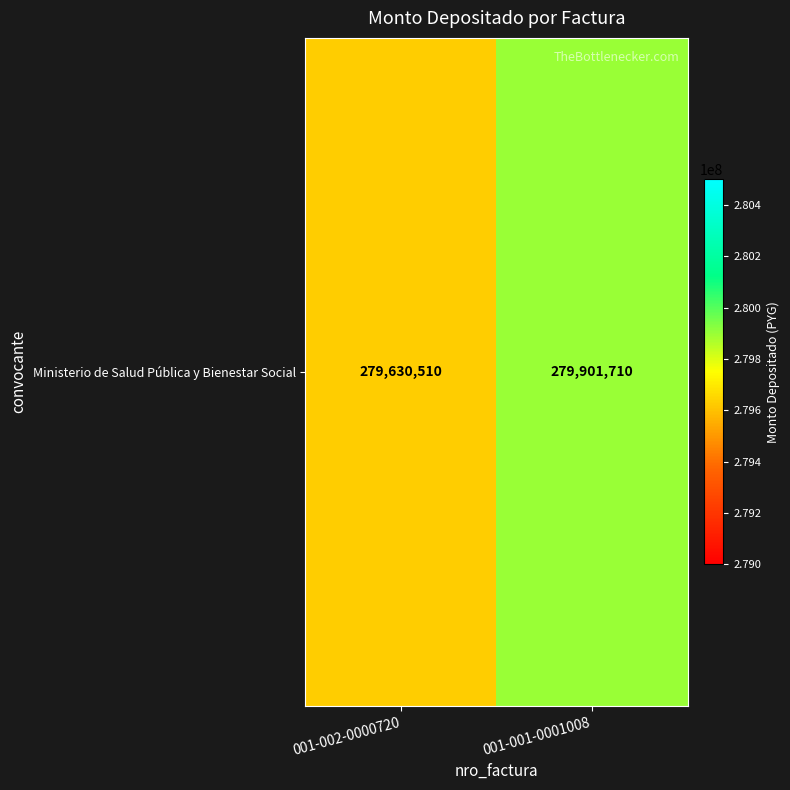

List the labels in order of value, largest first.

001-001-0001008, 001-002-0000720